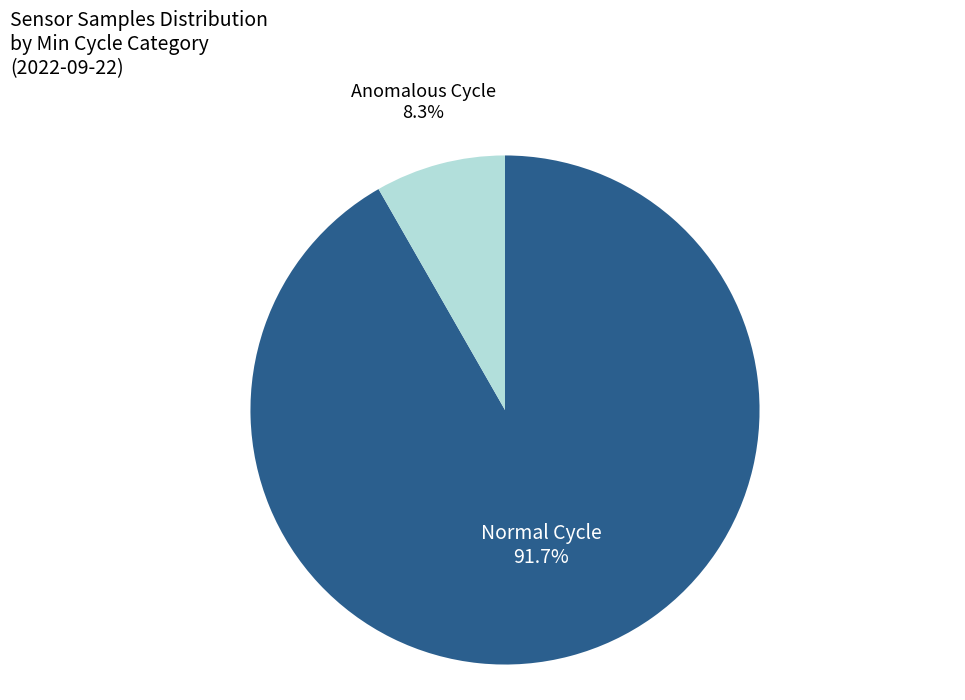

Does any single category account for the majority?

Yes